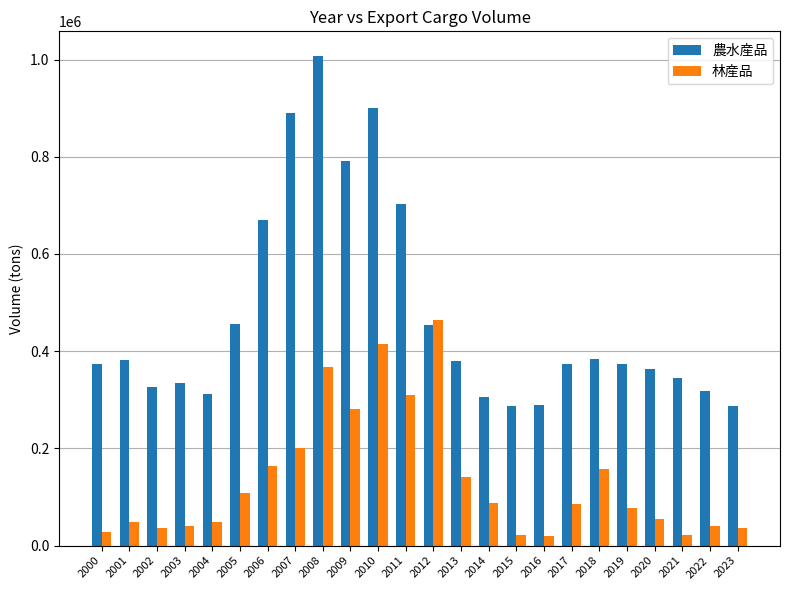

True or false: 農水産品 has a value of 474224 at 2002.

False